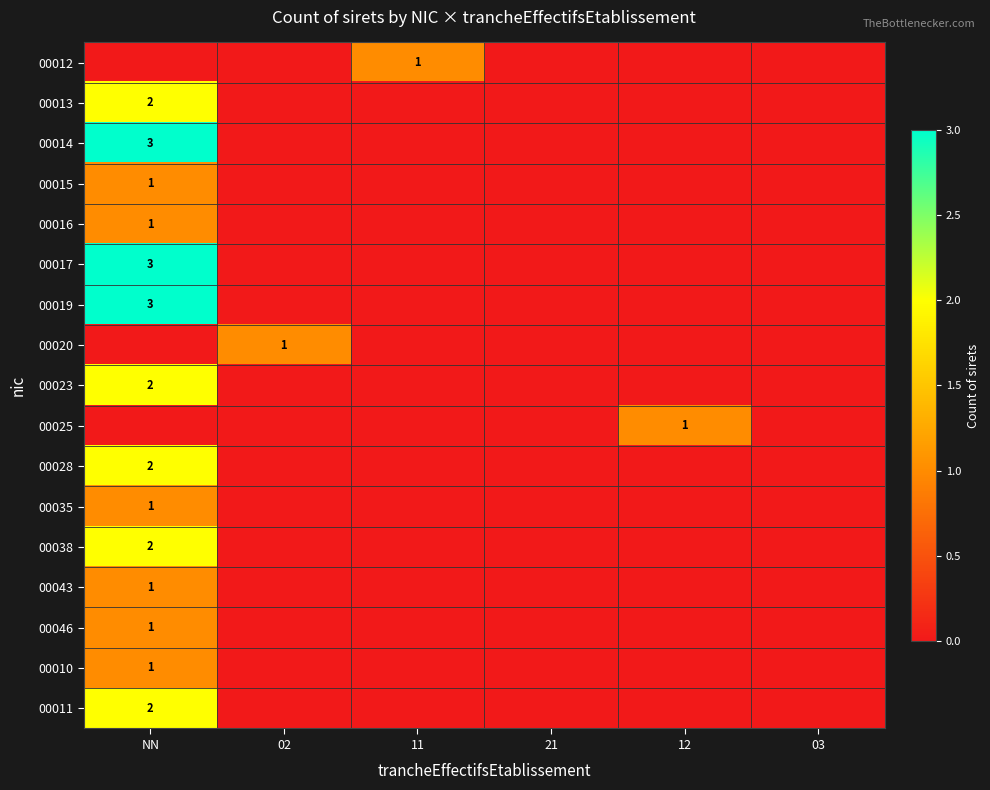

What is the maximum value shown in the chart?

3